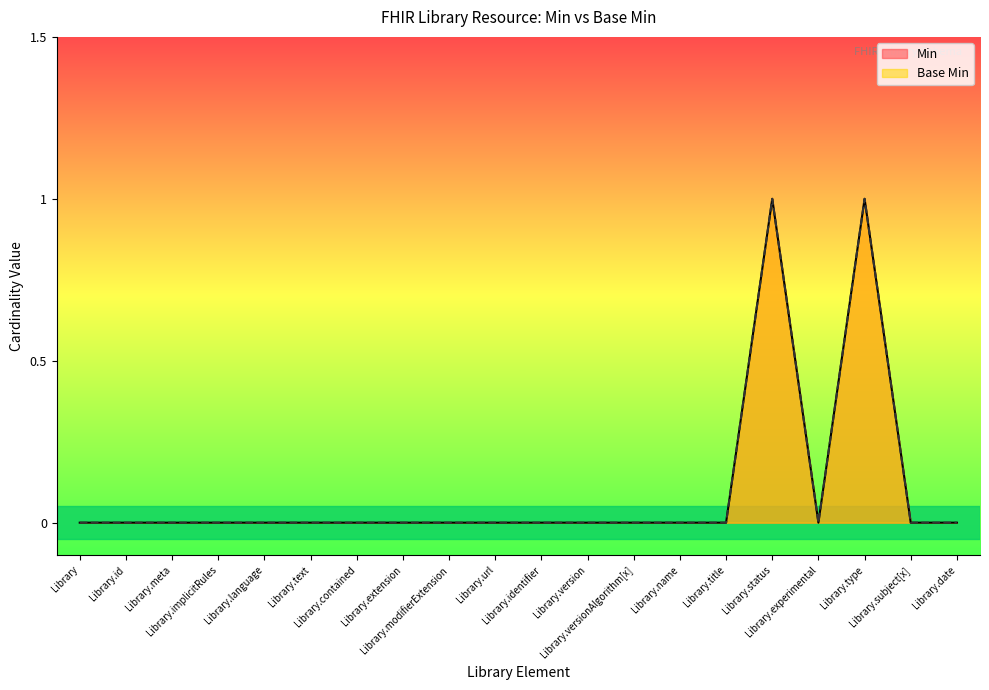

What is the label of the 15th point from the right?

Library.text